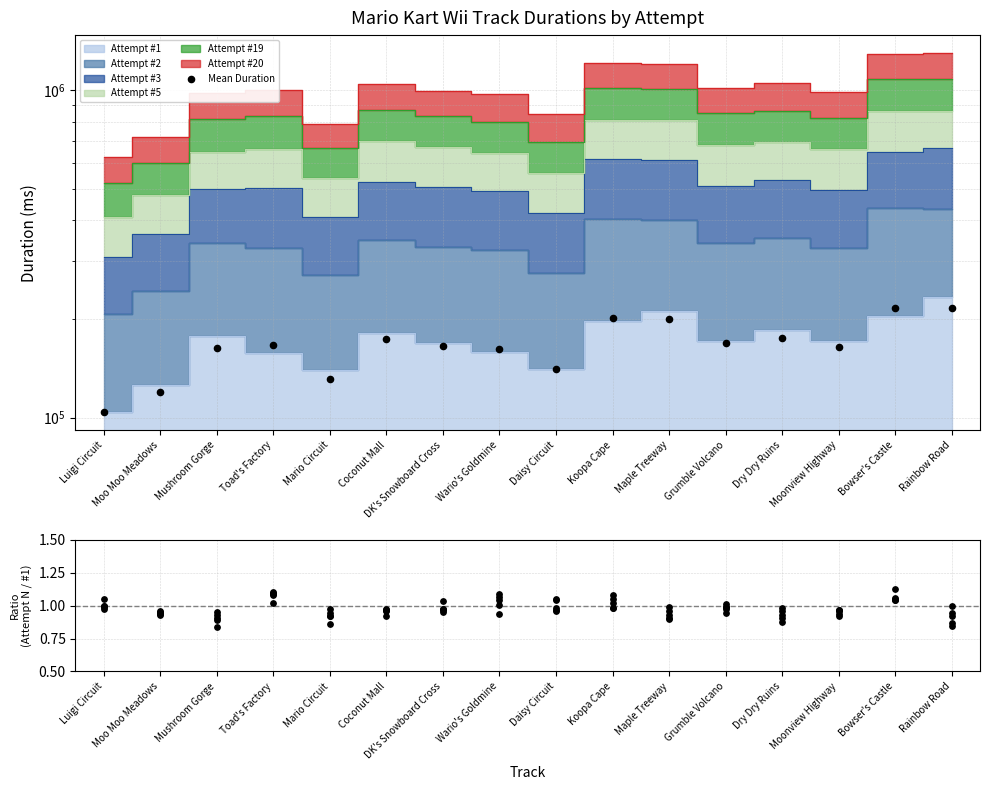

Approximately how many times larger is the value at Mario Circuit compared to Maple Treeway?

0.7